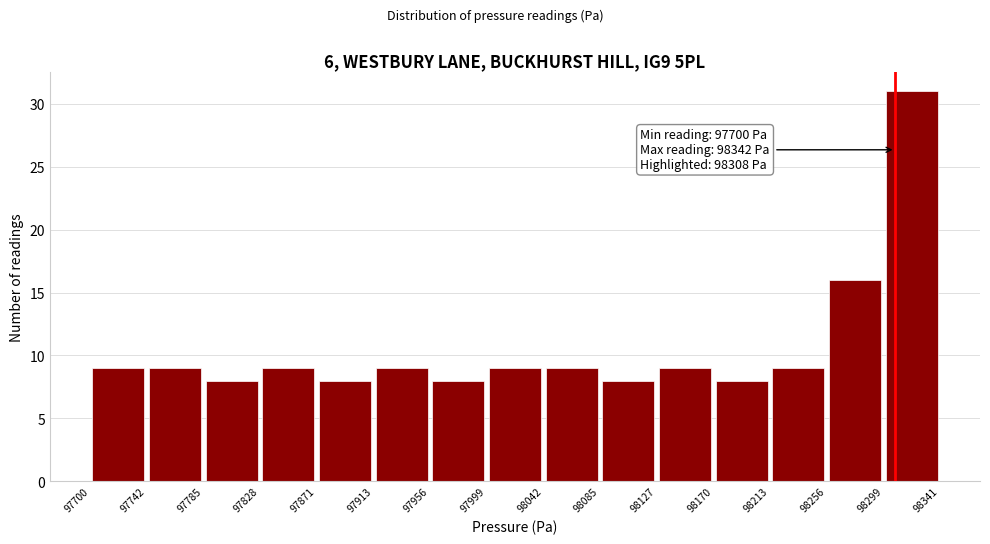

Over which range of the x-axis is the bar tallest?

98299 to 98341